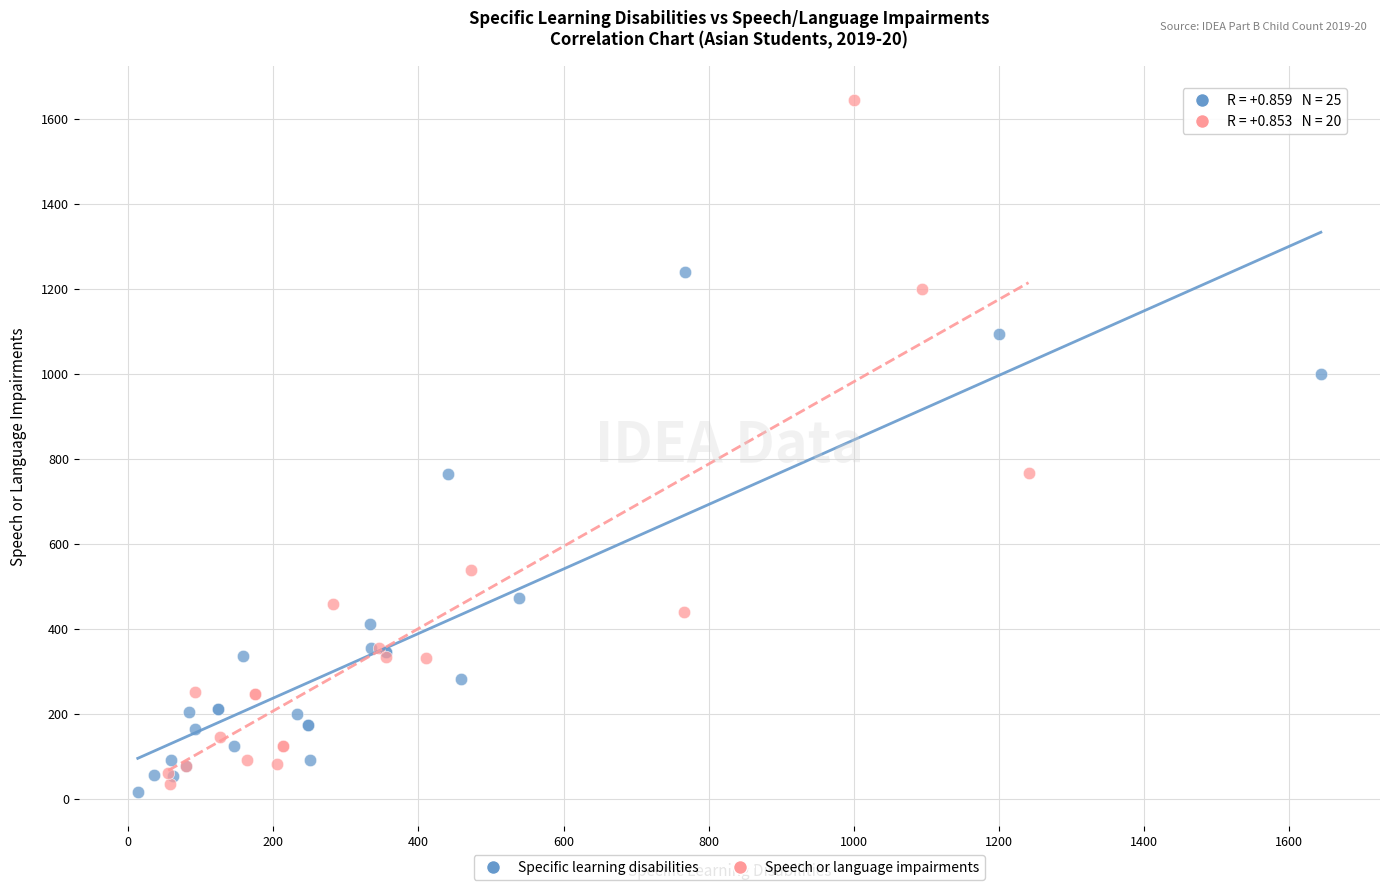

Which series reaches the maximum Y coordinate?

Speech or language impairments